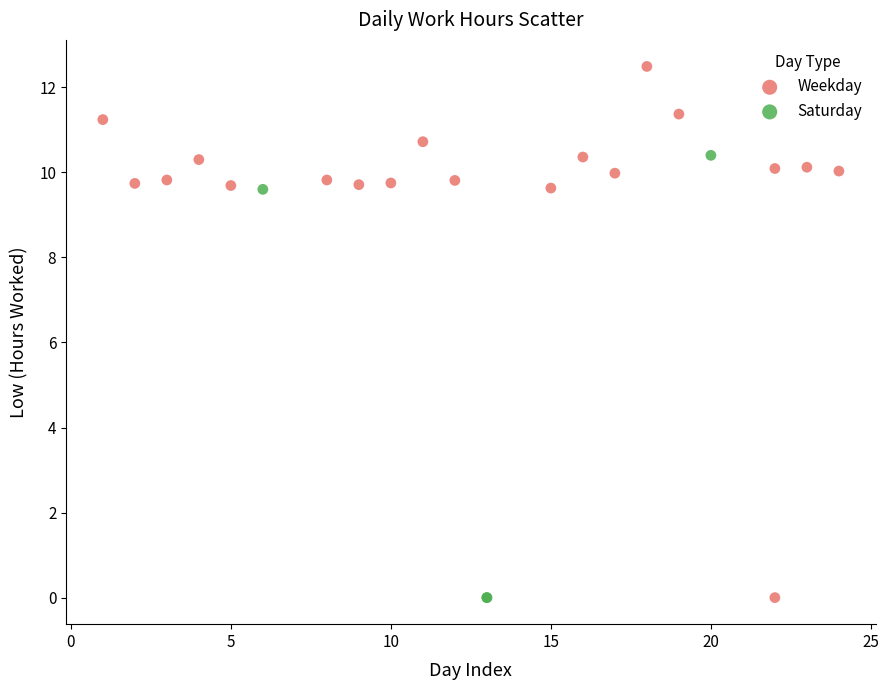

Which series contains the highest Y value?

Weekday